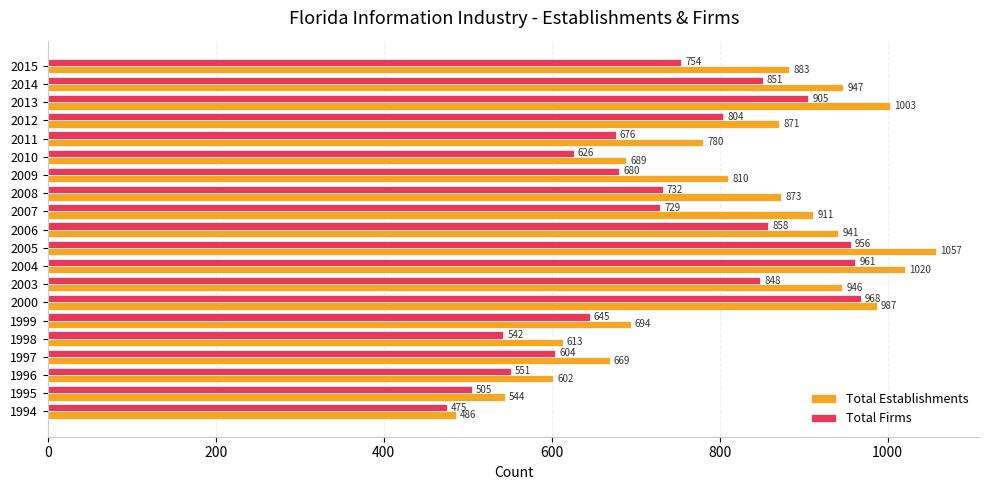

The Total Firms series shows 543 at 2000. True or false?

False